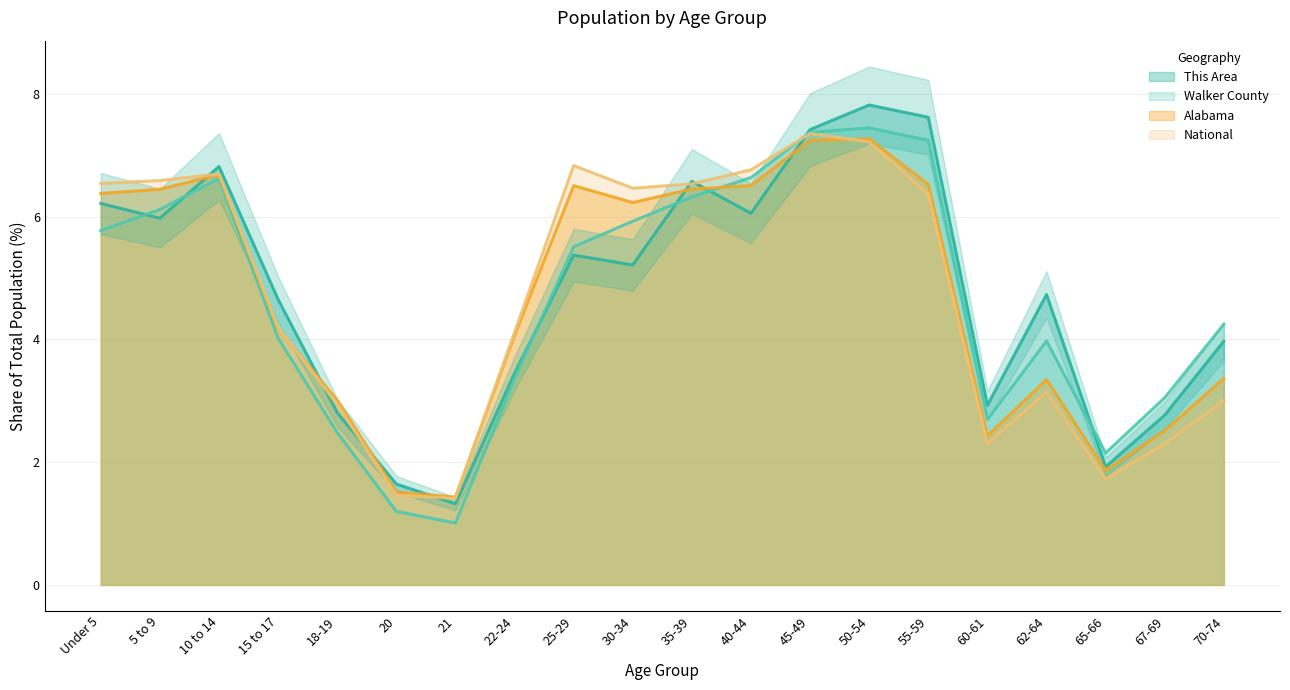

What is the difference between the second highest and minimum values in the Alabama series?

5.8